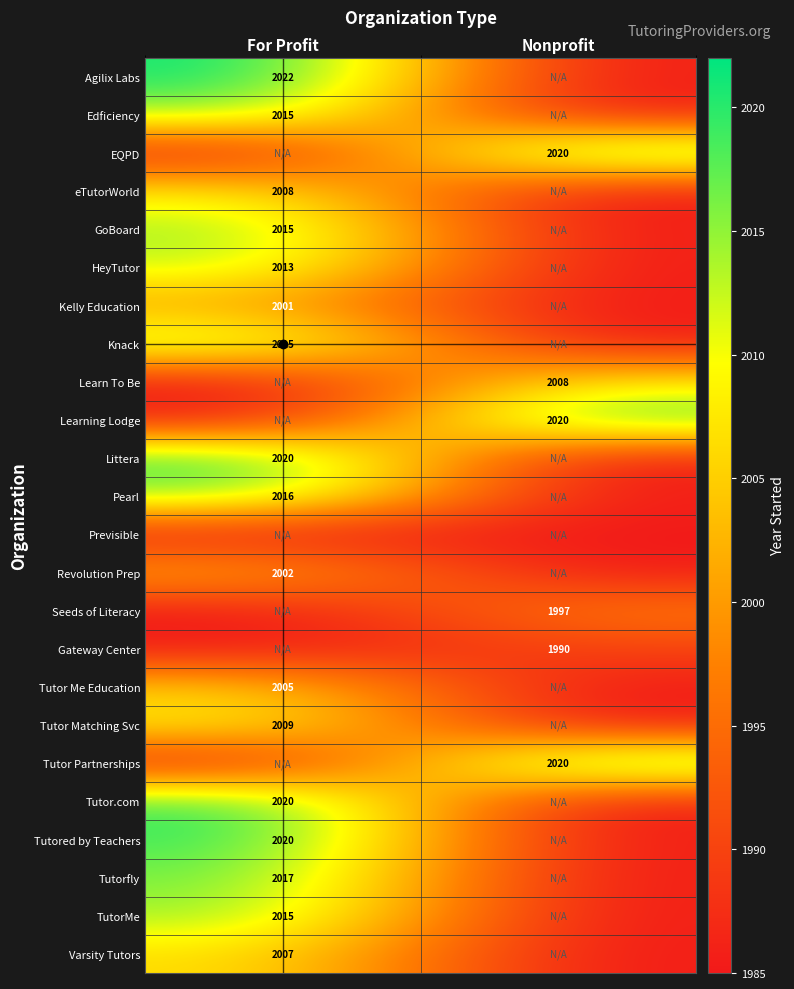

The Knack series shows 875 at For Profit. True or false?

False